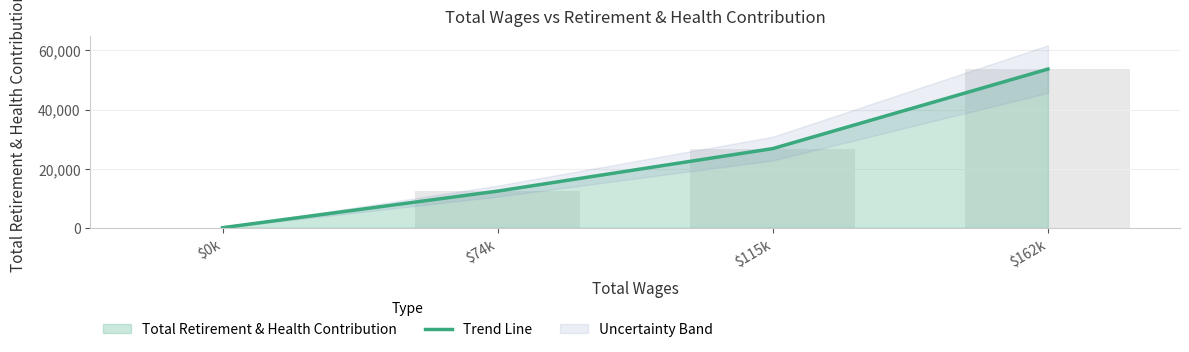

True or false: the data shows 45733 at $115k.

False